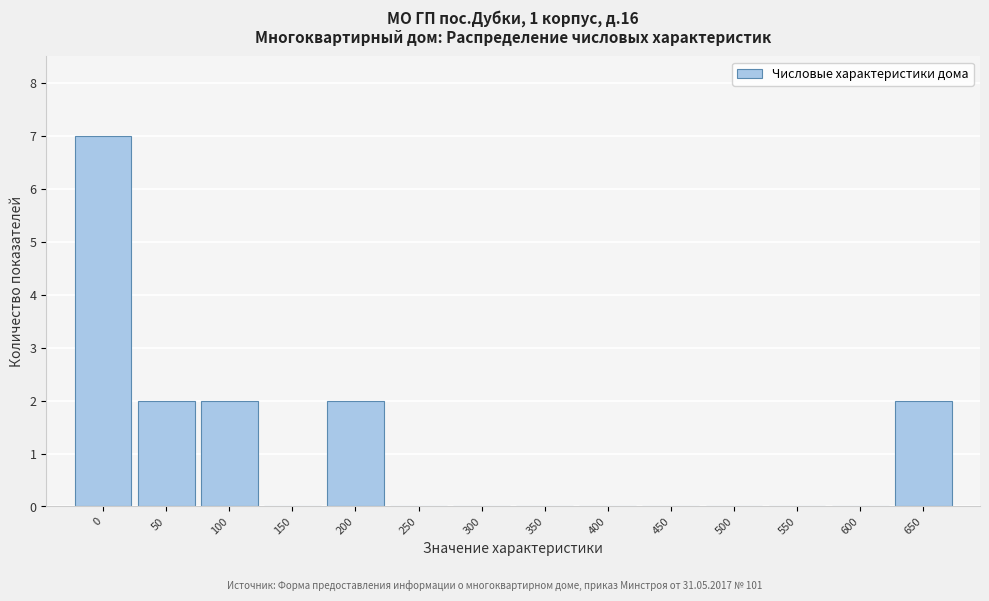

Reading left to right, what are all the values shown in this chart?

0=7	50=2	100=2	150=0	200=2	250=0	300=0	350=0	400=0	450=0	500=0	550=0	600=0	650=2